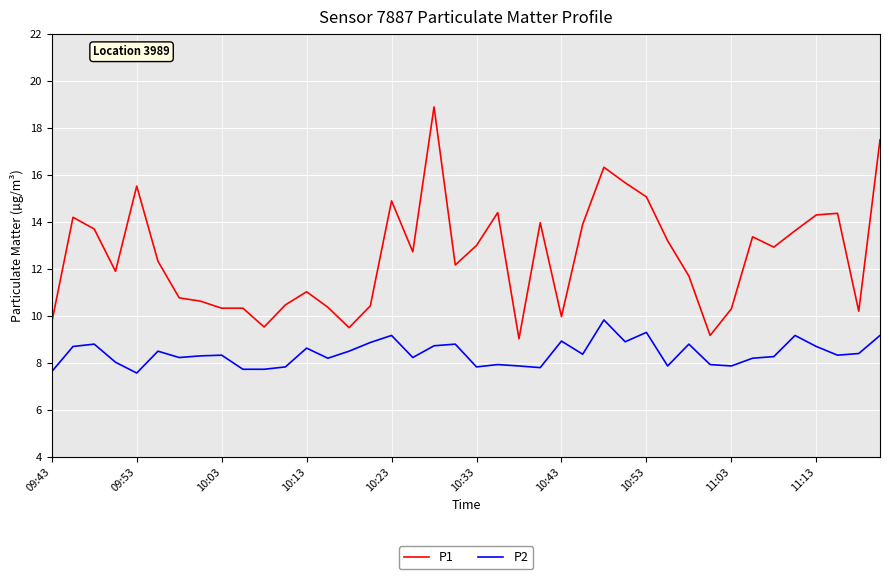

Which series has the largest total across all categories?

P1